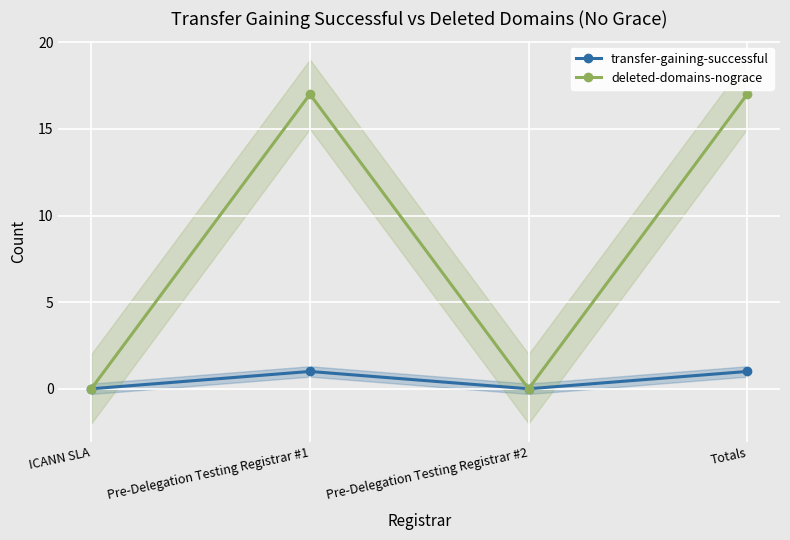

Is it true that transfer-gaining-successful equals 1 at Totals?

True